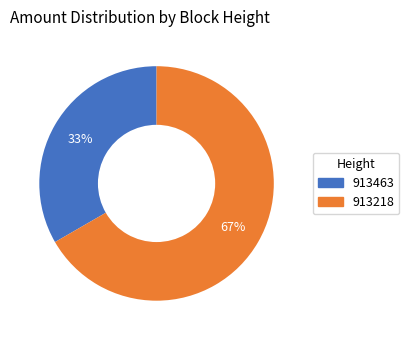

Do 913463 and 913218 together represent more than half of the pie?

Yes